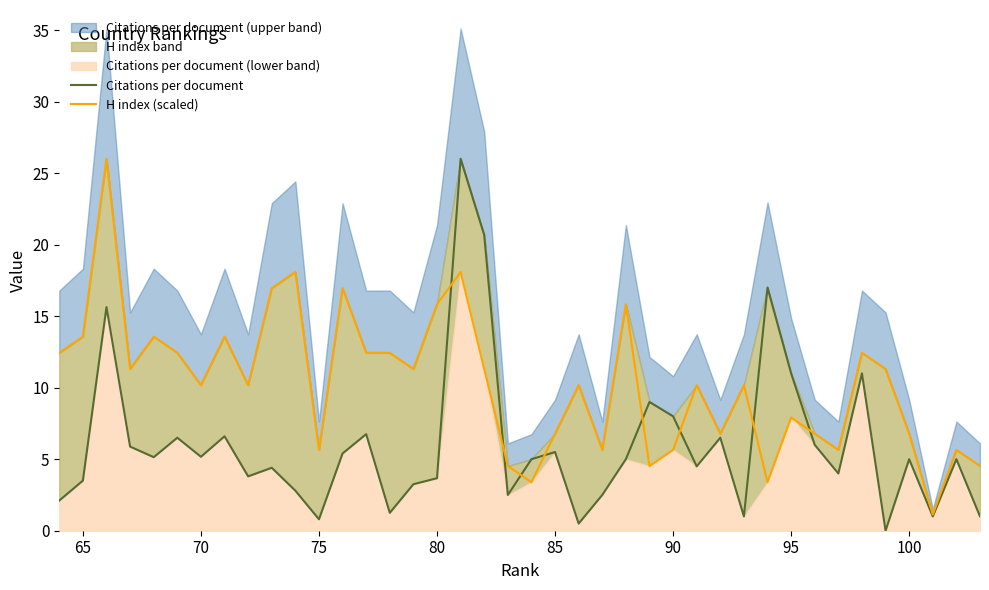

How many times do Citations per document and H index (scaled) cross each other?

8